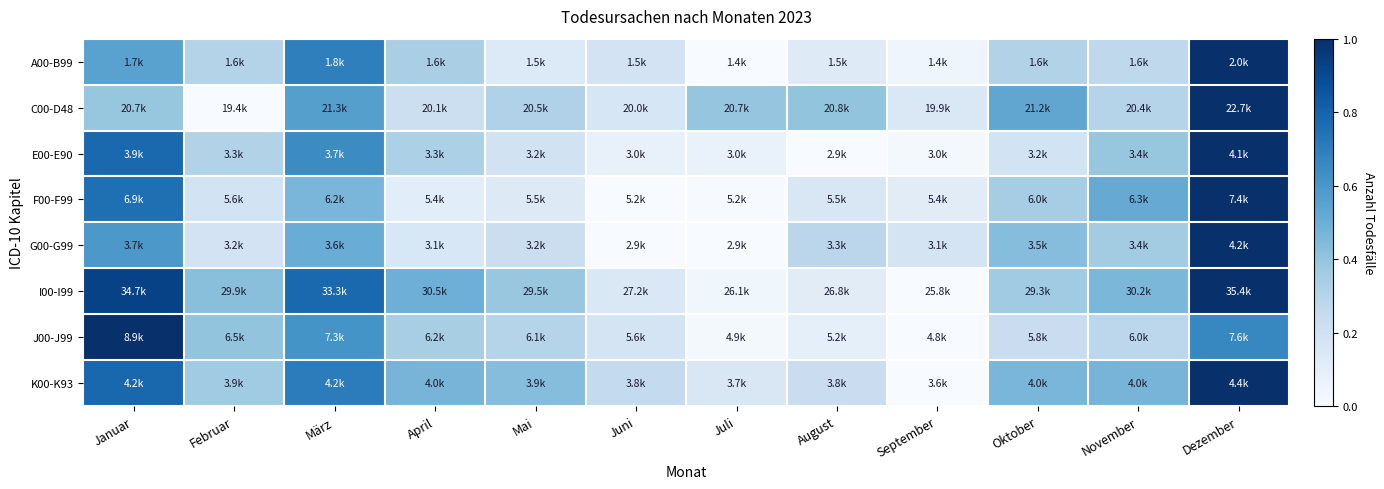

Which category has the lowest value across all series?

Juli